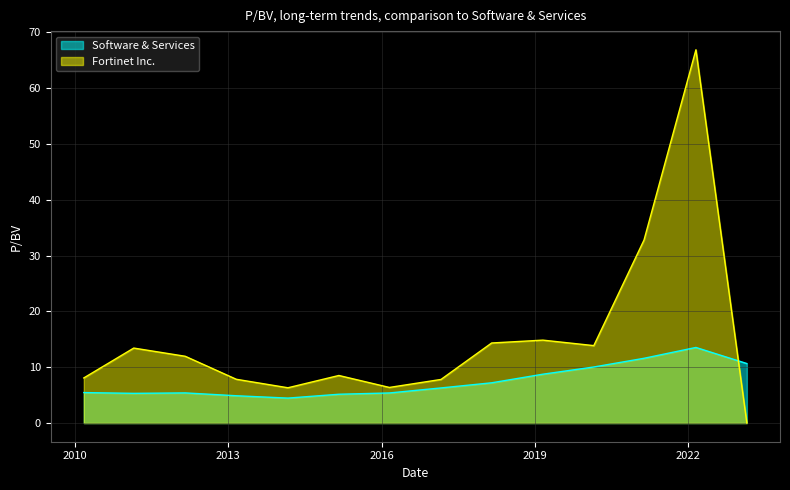

After their last crossing, which series has the higher values: Fortinet Inc. or Software & Services?

Software & Services